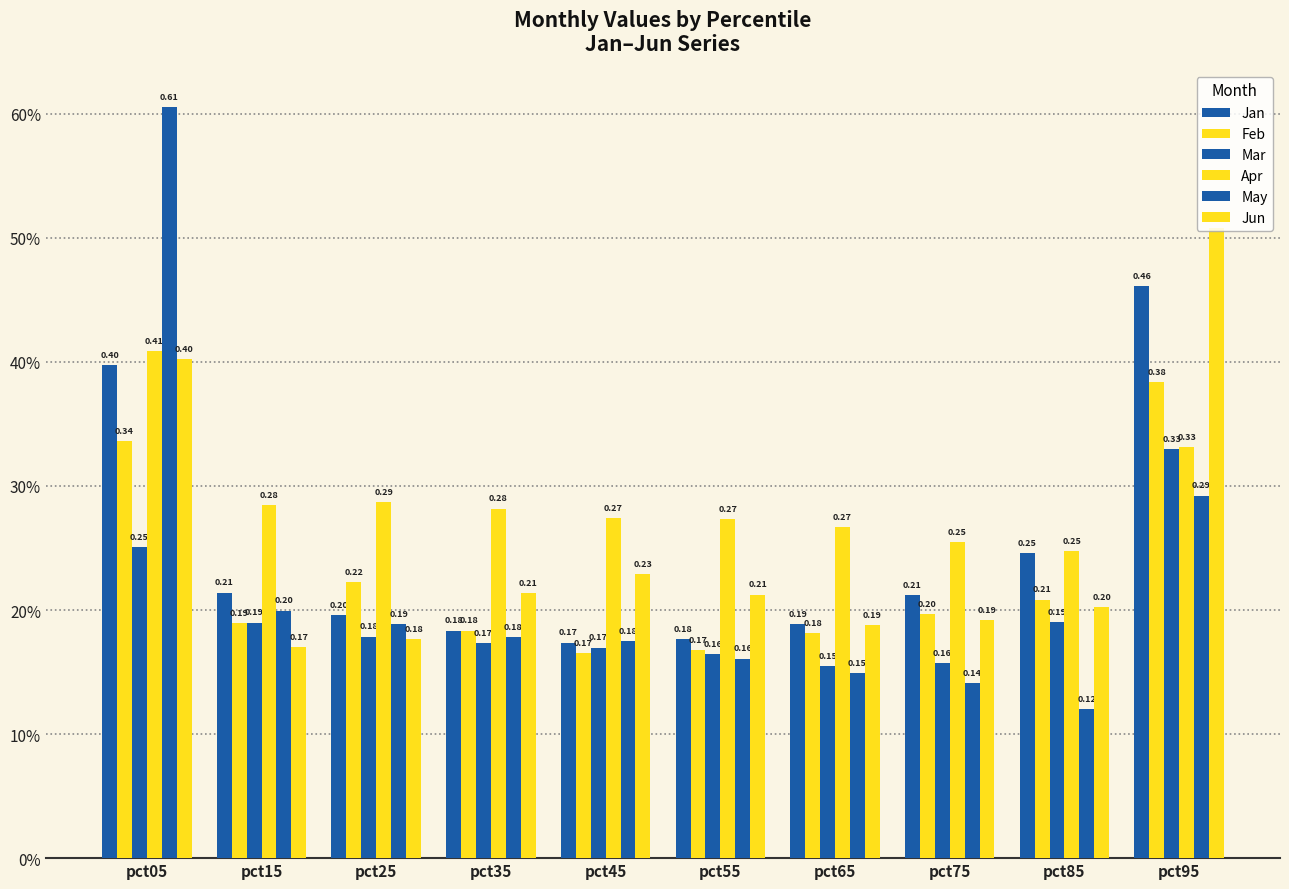

What is the average value of the Mar series?

0.2